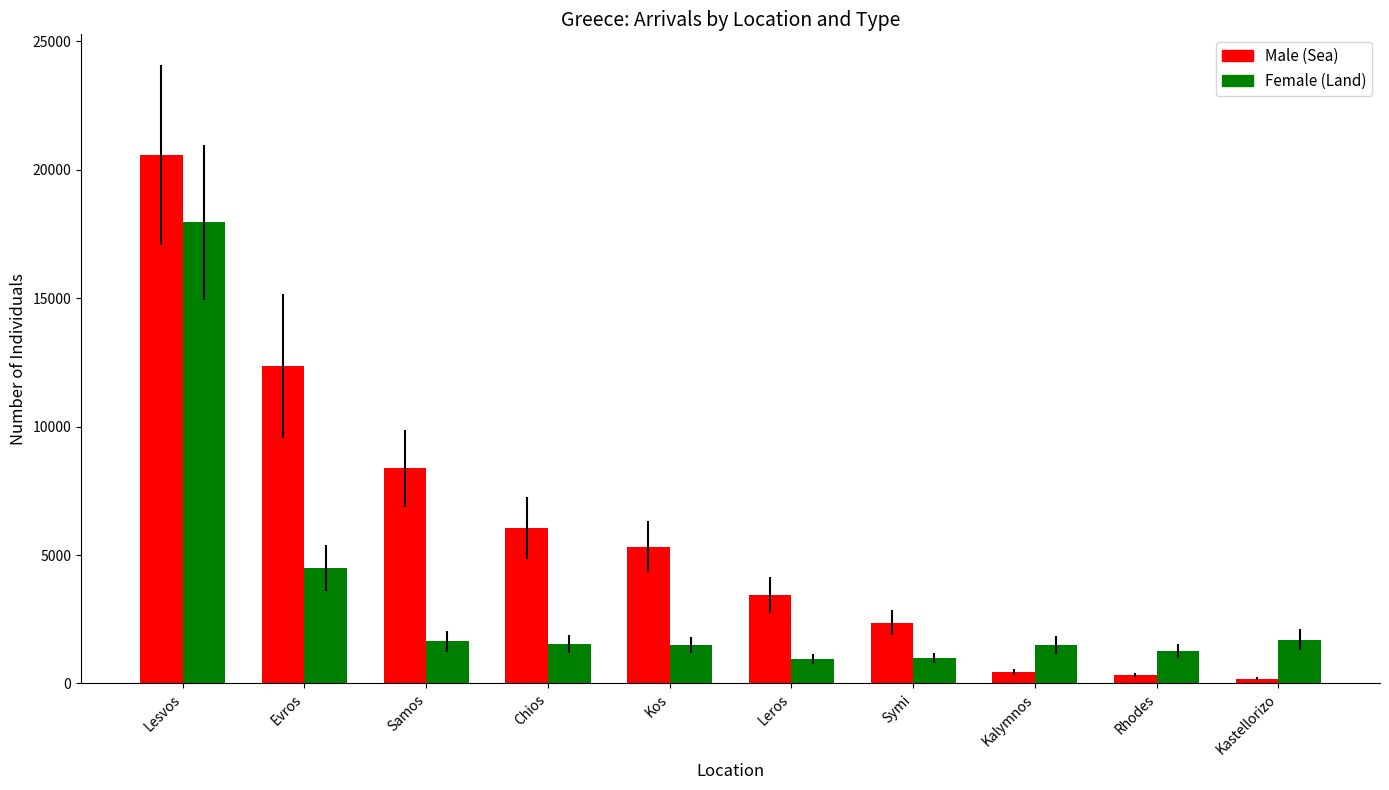

What is the lowest value of the Male (Sea) series?

187